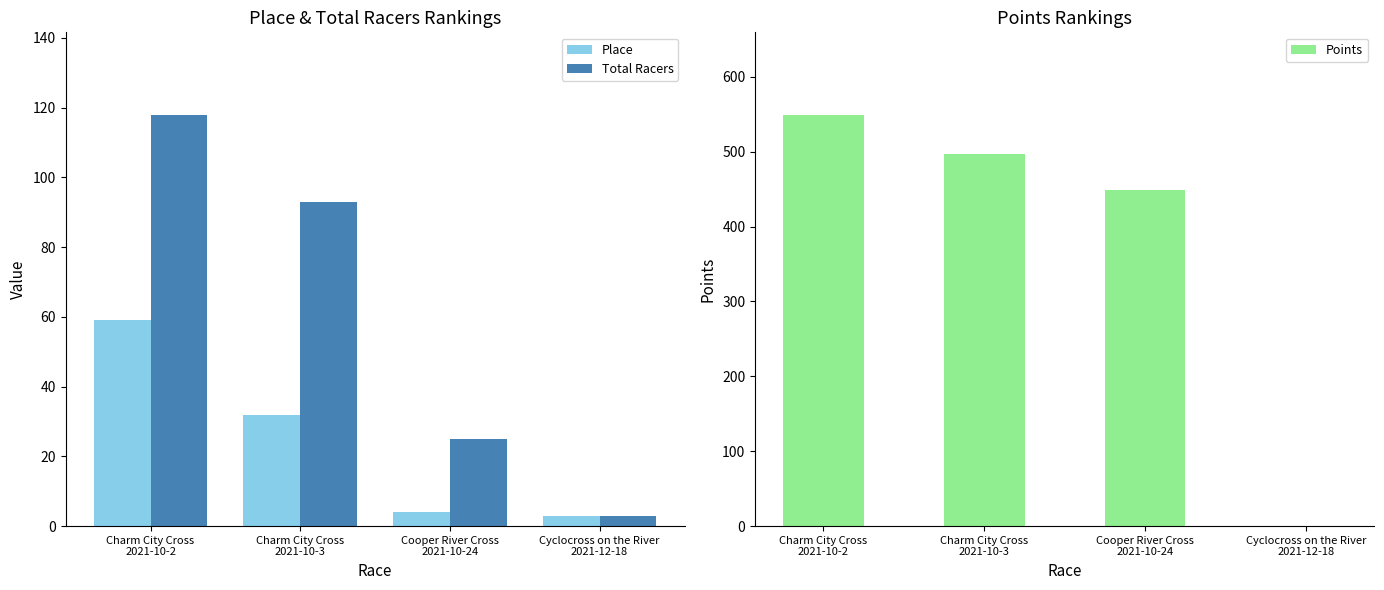

Count the Total Racers values in the range 25 to 118.

3